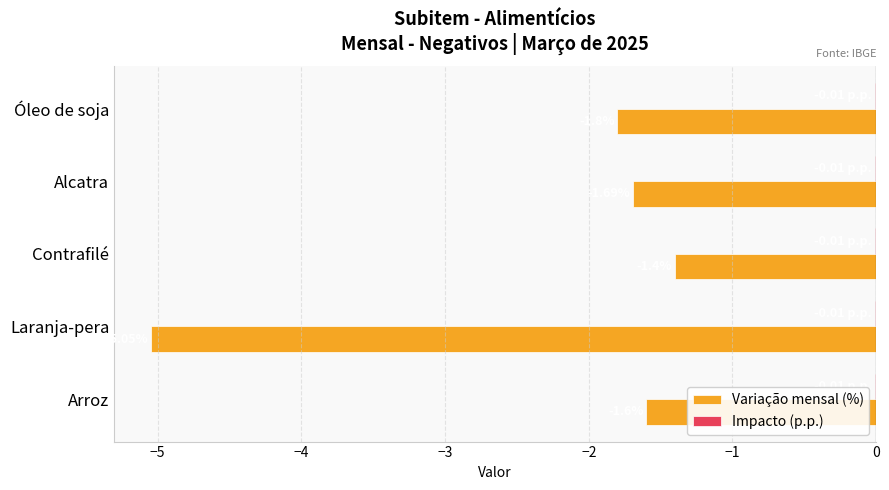

How many categories are shown in the chart?

5